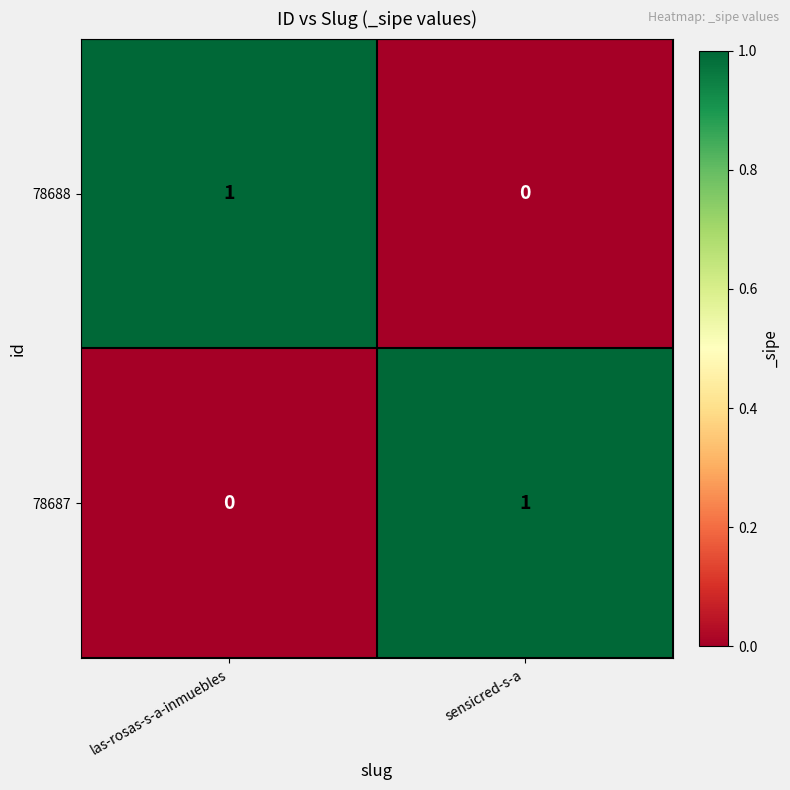

Rank the series at sensicred-s-a from highest to lowest value.

78687, 78688